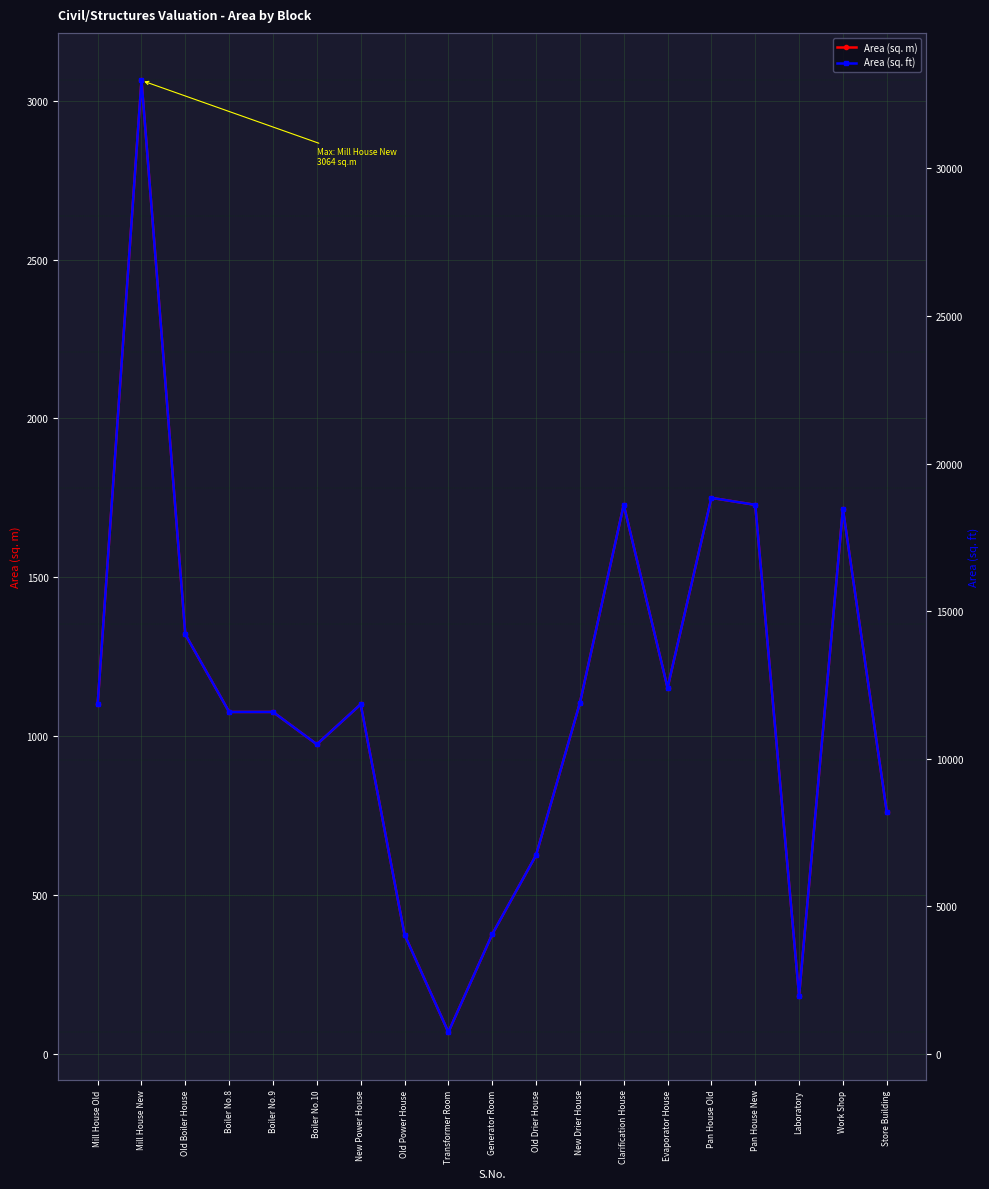

List the labels in order of Area (sq. m) value, smallest first.

Transformer Room, Laboratory, Old Power House, Generator Room, Old Drier House, Store Building, Boiler No.10, Boiler No.8, Boiler No.9, Mill House Old, New Power House, New Drier House, Evaporator House, Old Boiler House, Work Shop, Clarification House, Pan House New, Pan House Old, Mill House New